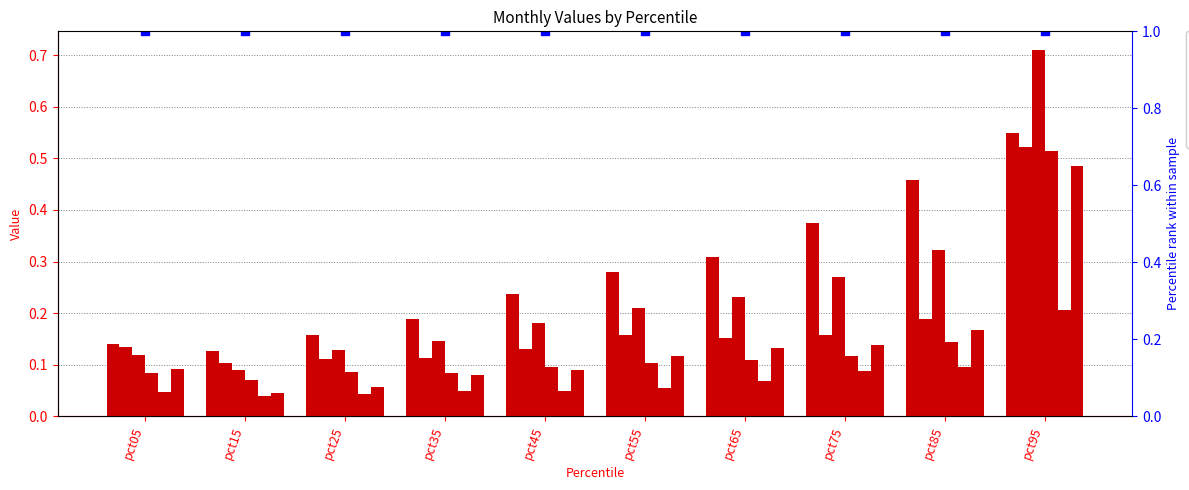

What is the average value of the Mar series?

0.2